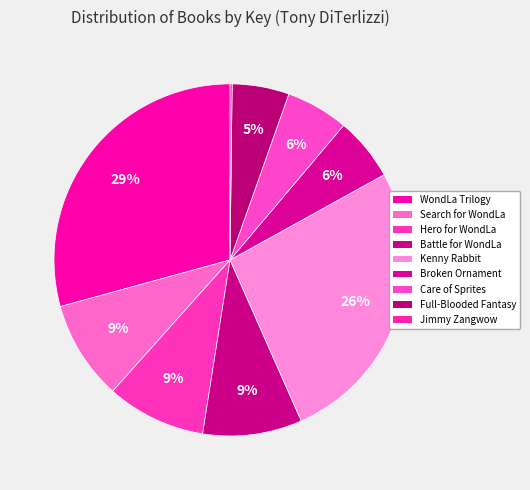

Which slice is the smallest?

Jimmy Zangwow's Out-of-This-World Moon-Pie Adventure